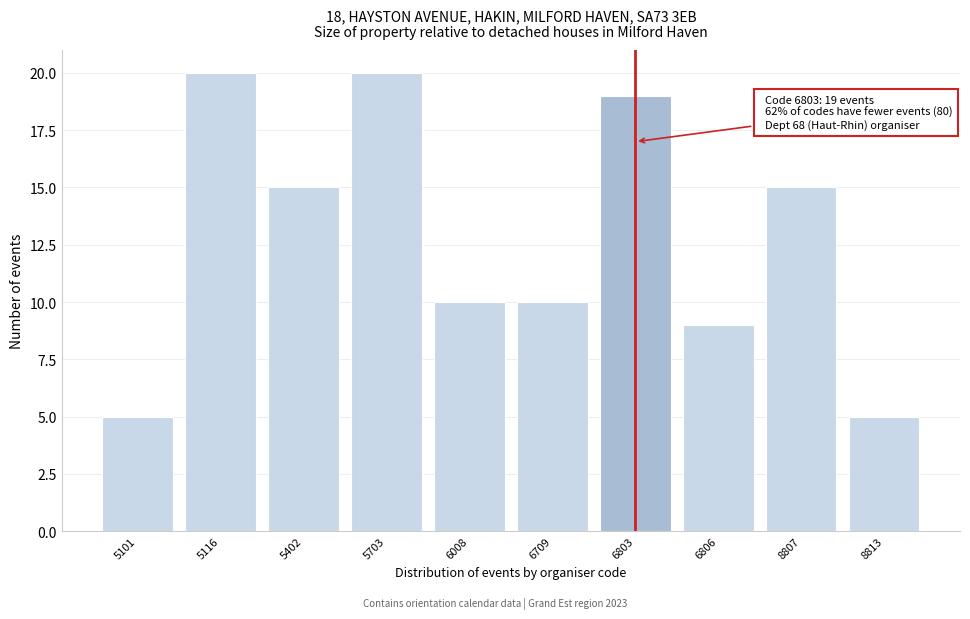

Reading left to right, extract all data points from this chart.

5101=5	5116=20	5402=15	5703=20	6008=10	6709=10	6803=19	6806=9	8807=15	8813=5